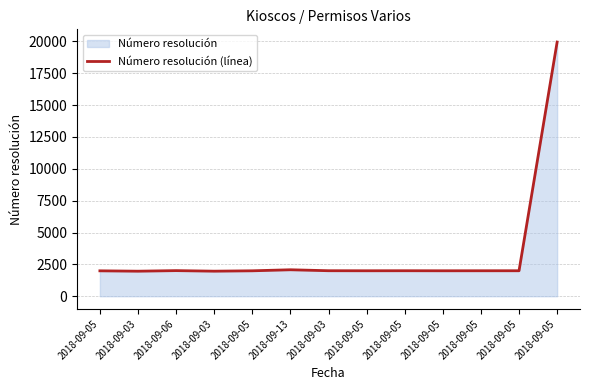

Does the chart have visible grid lines?

Yes